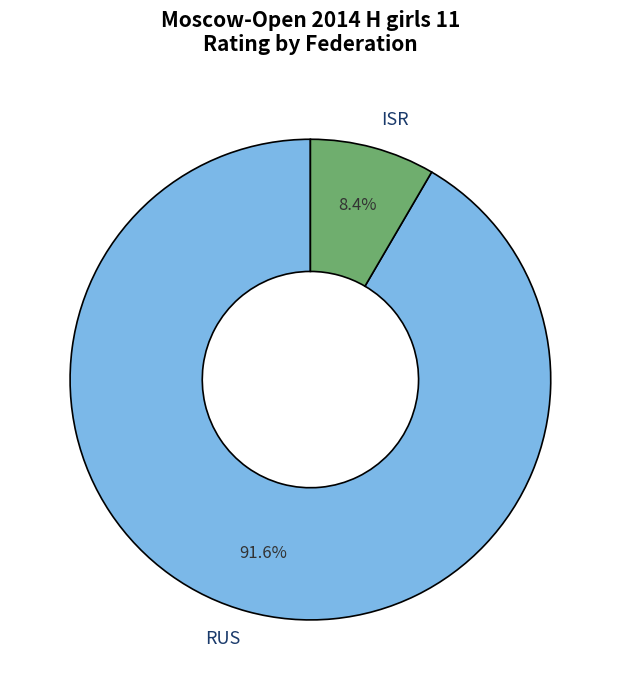

Does ISR account for over 50% of the chart?

No